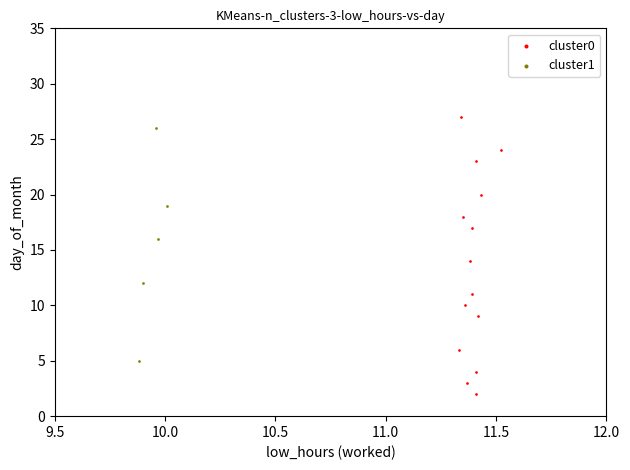

Which series reaches the minimum Y coordinate?

cluster0